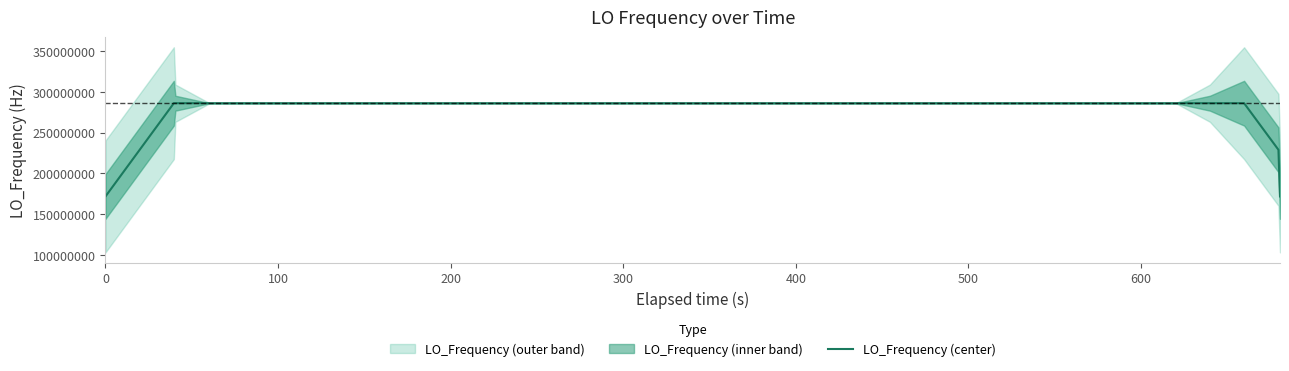

What is the approximate value at 400?

286046997.5